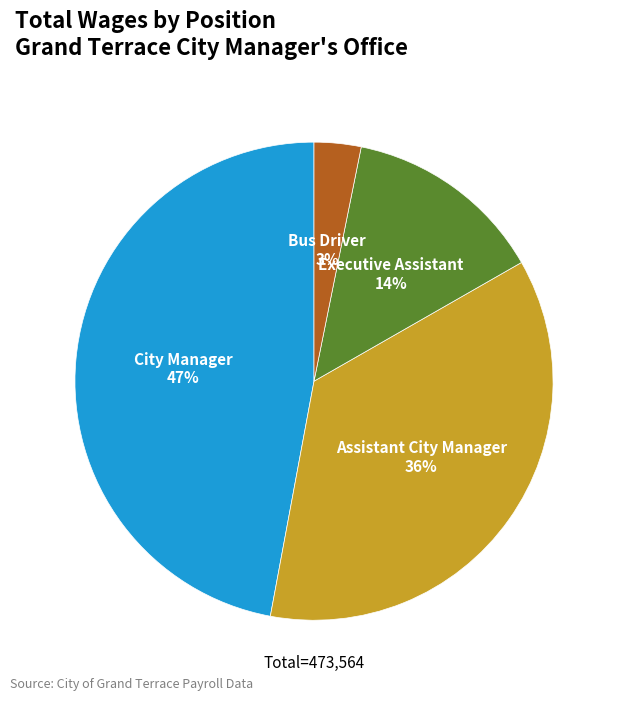

How many segments does this pie chart have?

4